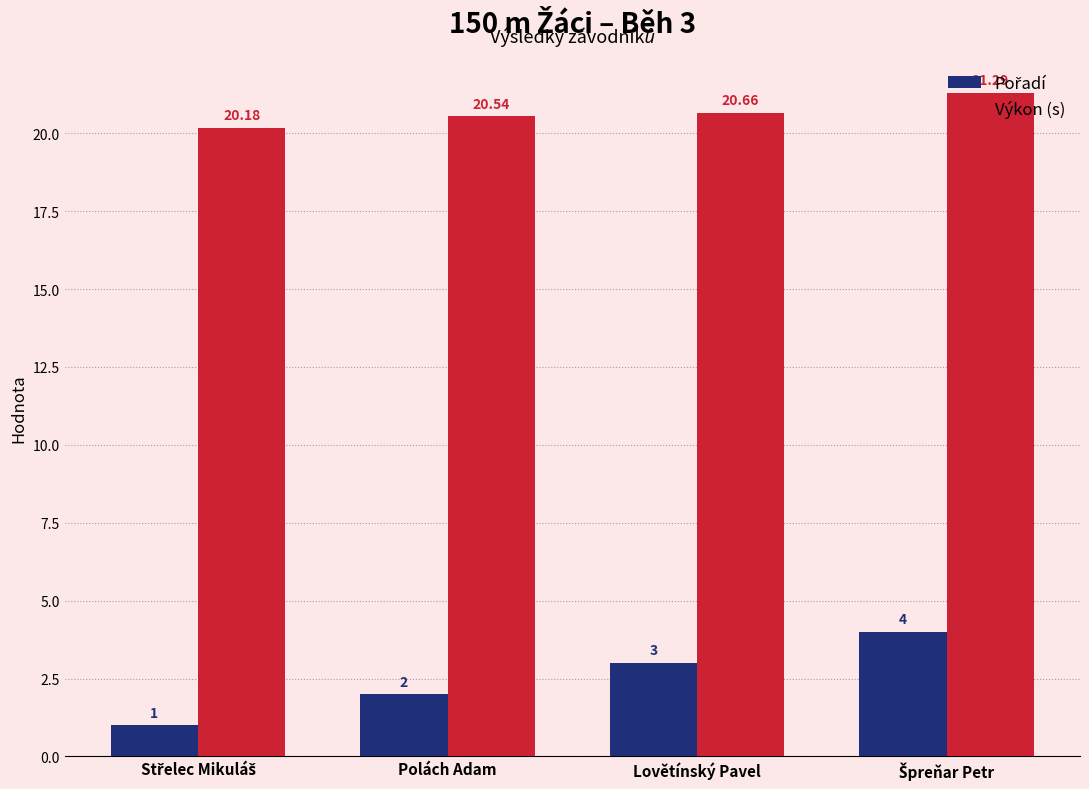

Between Špreňar Petr and Polách Adam, which is larger?

Špreňar Petr